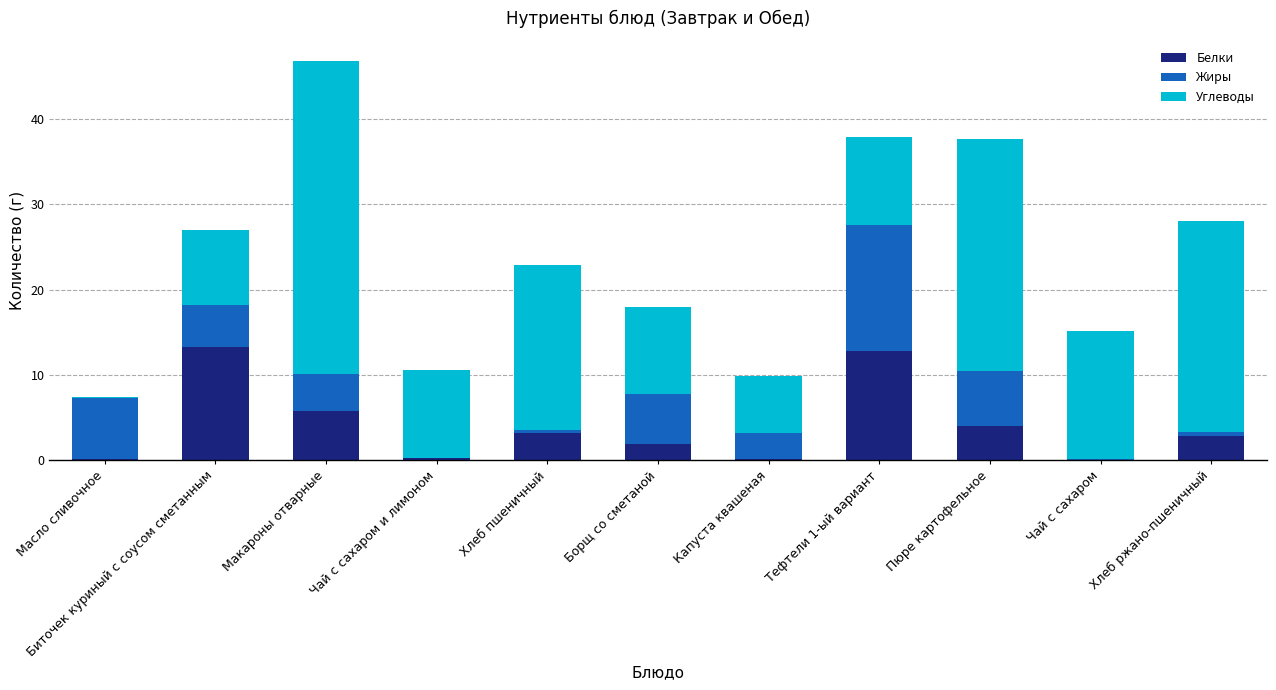

True or false: Белки has a value of 1.9 at Борщ со сметаной.

True